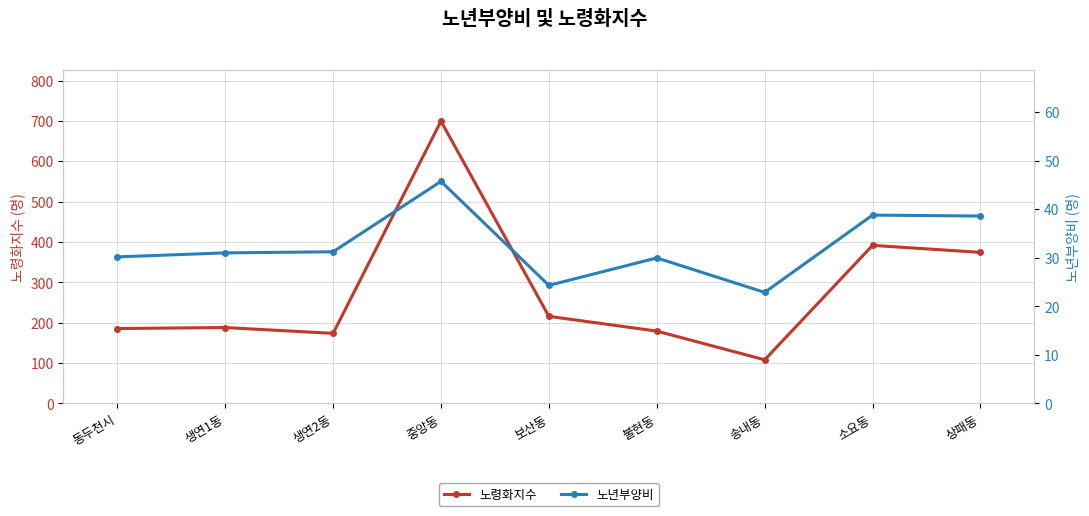

List the series in order of their peak value, highest first.

노령화지수, 노년부양비